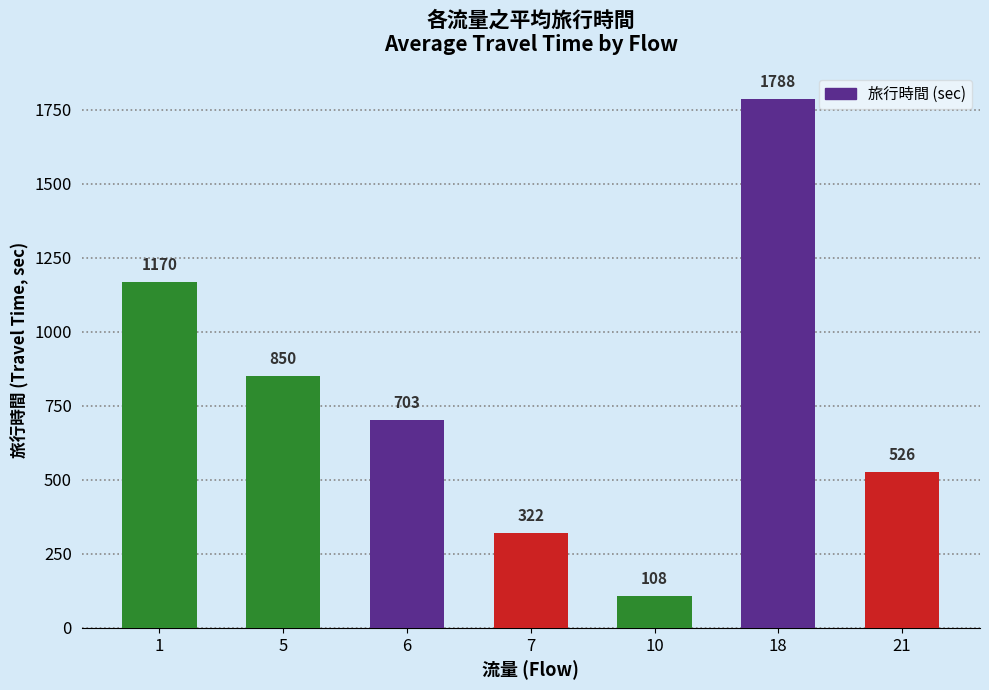

At which label is the value closest to 948?

5